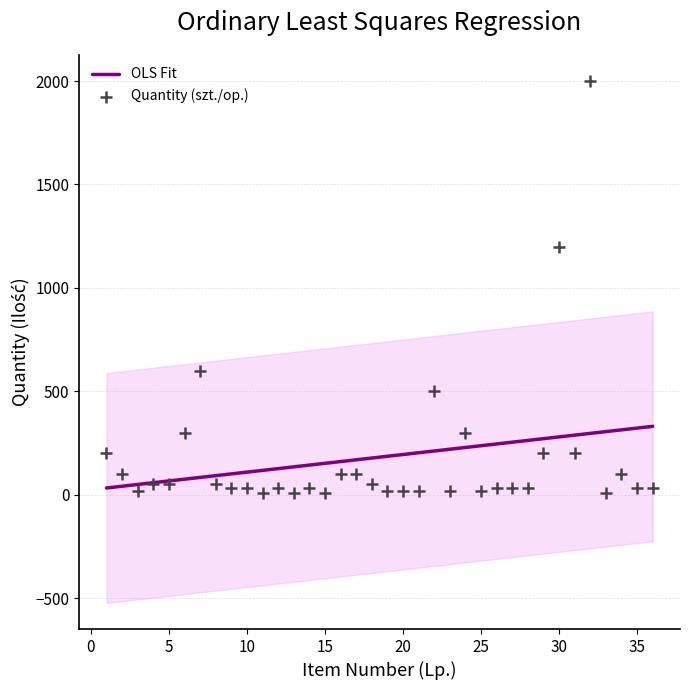

What is the range of Y values (max minus min)?

1990